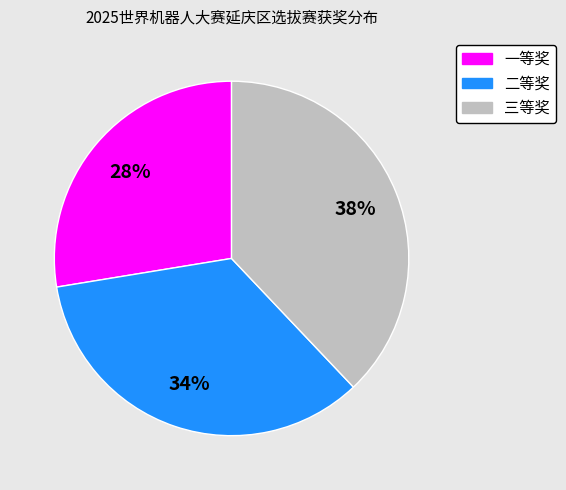

Is the sum of 三等奖 and 二等奖 greater than half?

Yes